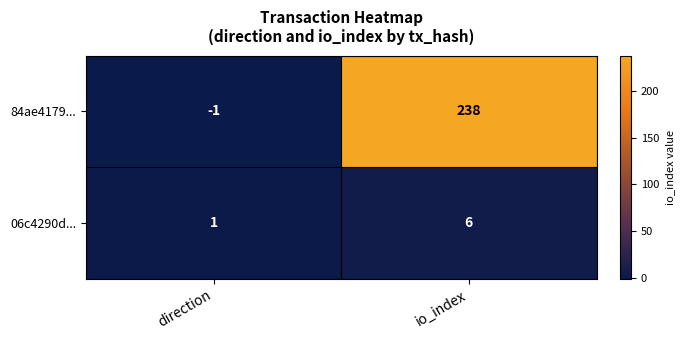

Which category has the lowest value across all series?

direction